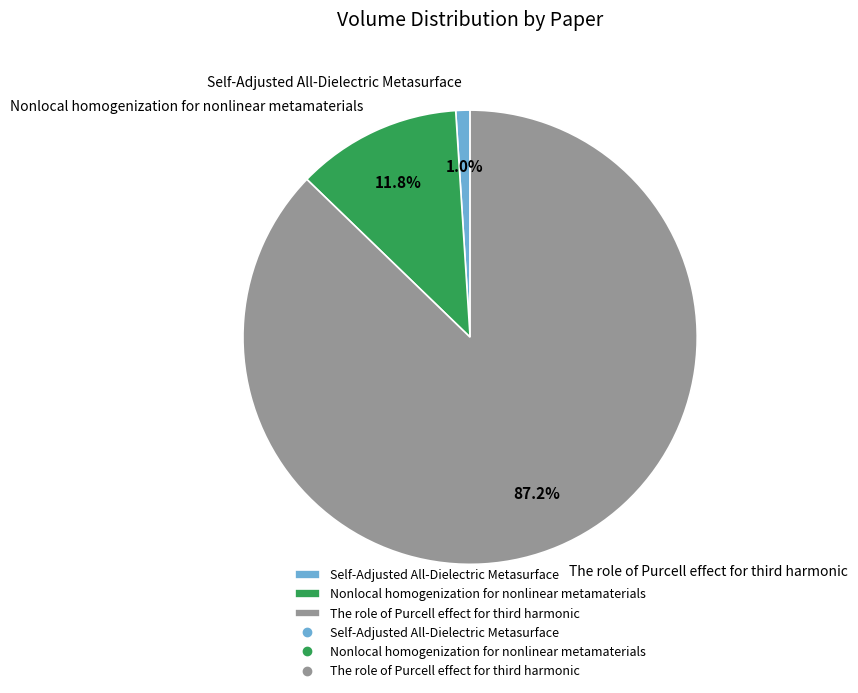

To the nearest percent, what is the difference between the largest and smallest slice percentages?

86%